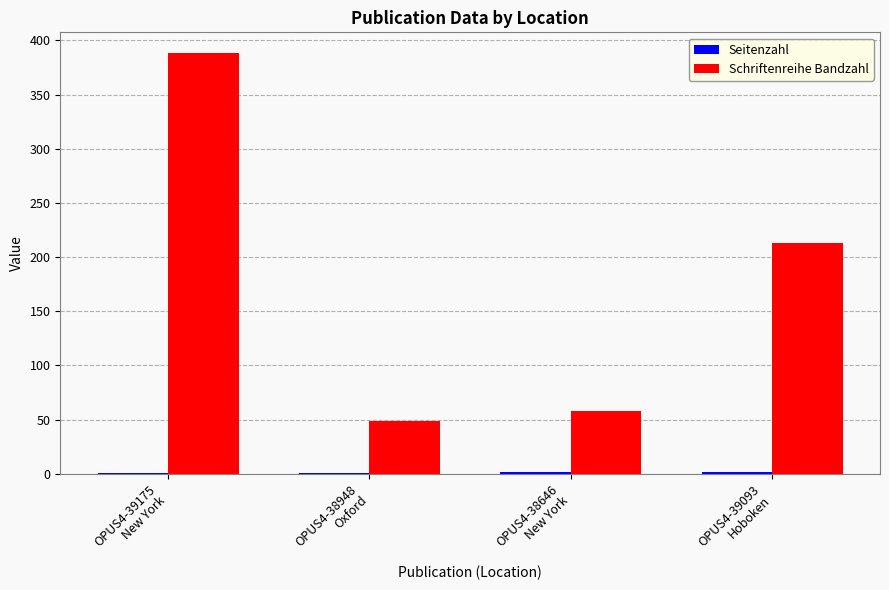

Which series has the largest total across all categories?

Schriftenreihe Bandzahl